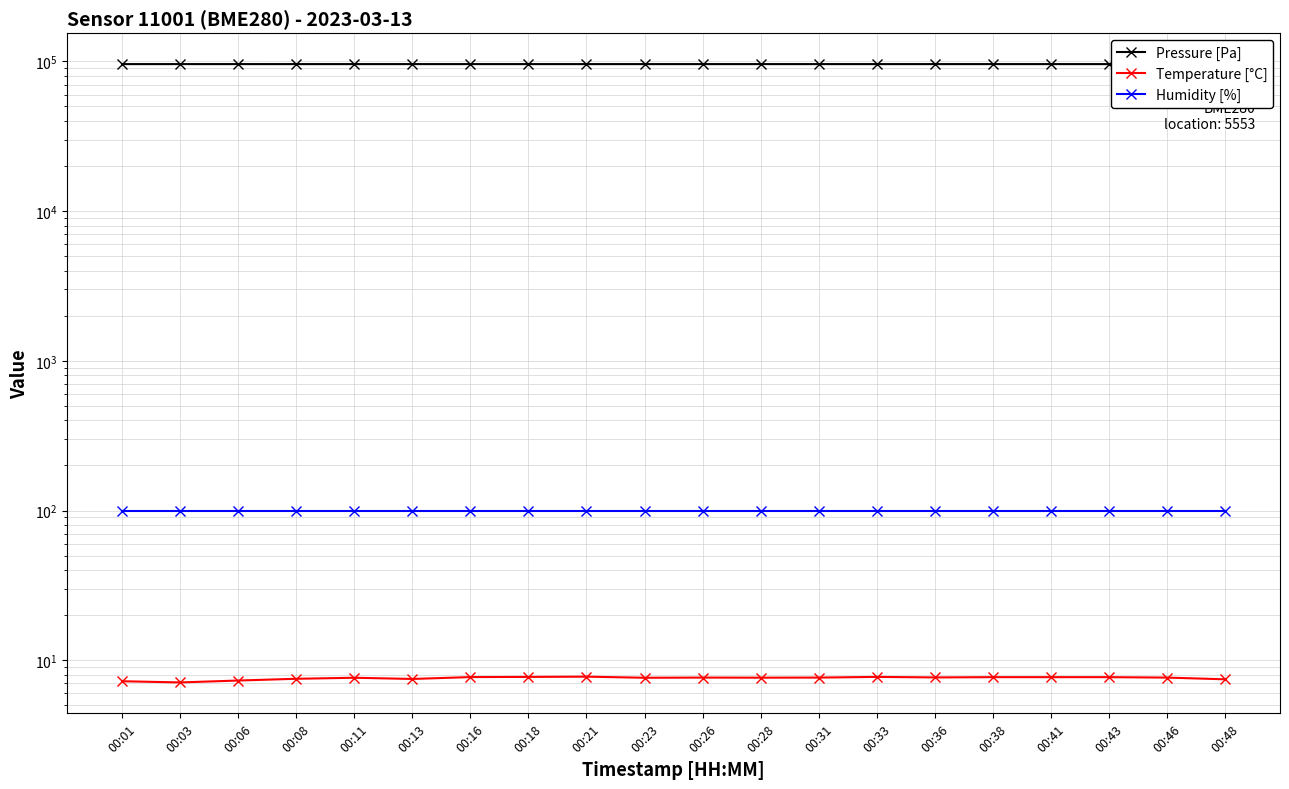

True or false: Temperature [°C] has more than 1 points higher than both neighbors.

True